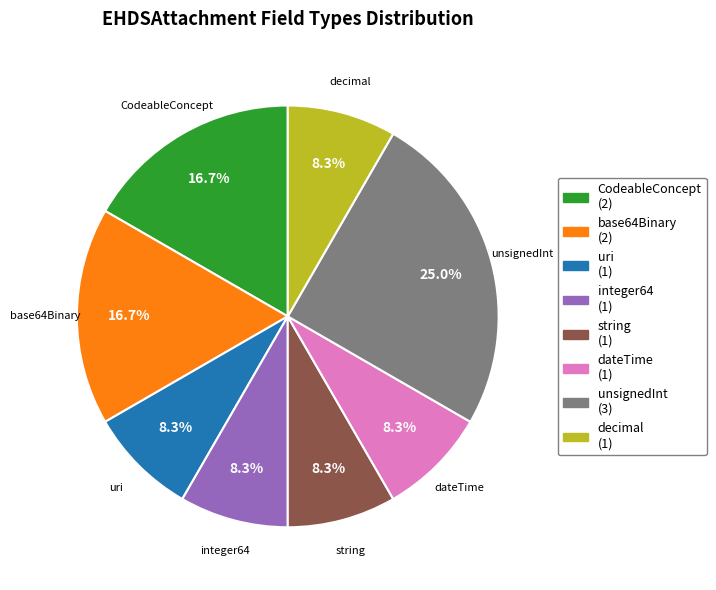

Is it true that dateTime is 8% of the pie?

True